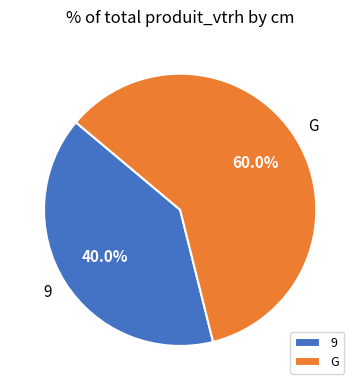

To the nearest percent, what portion does G represent?

60%